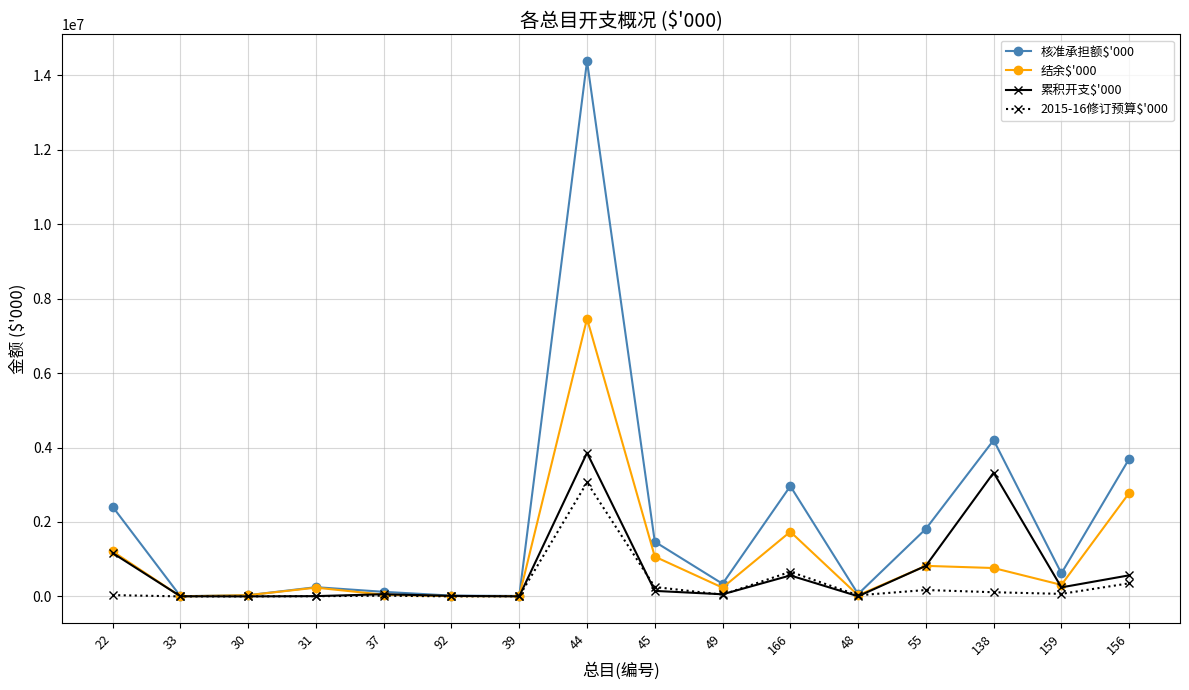

Where does the 累积开支$'000 series first go above 148063?

22